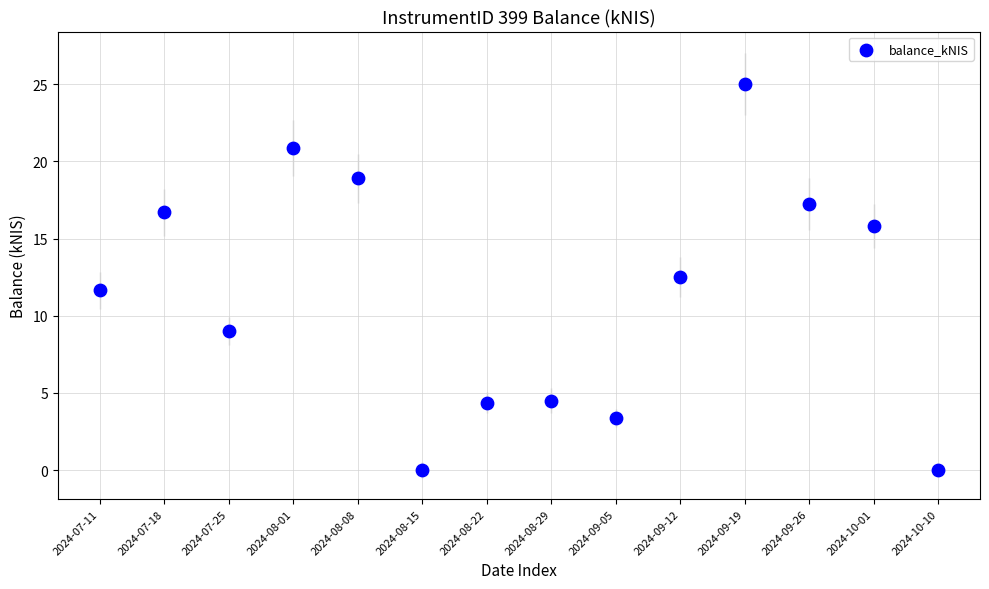

How many data points are displayed?

14